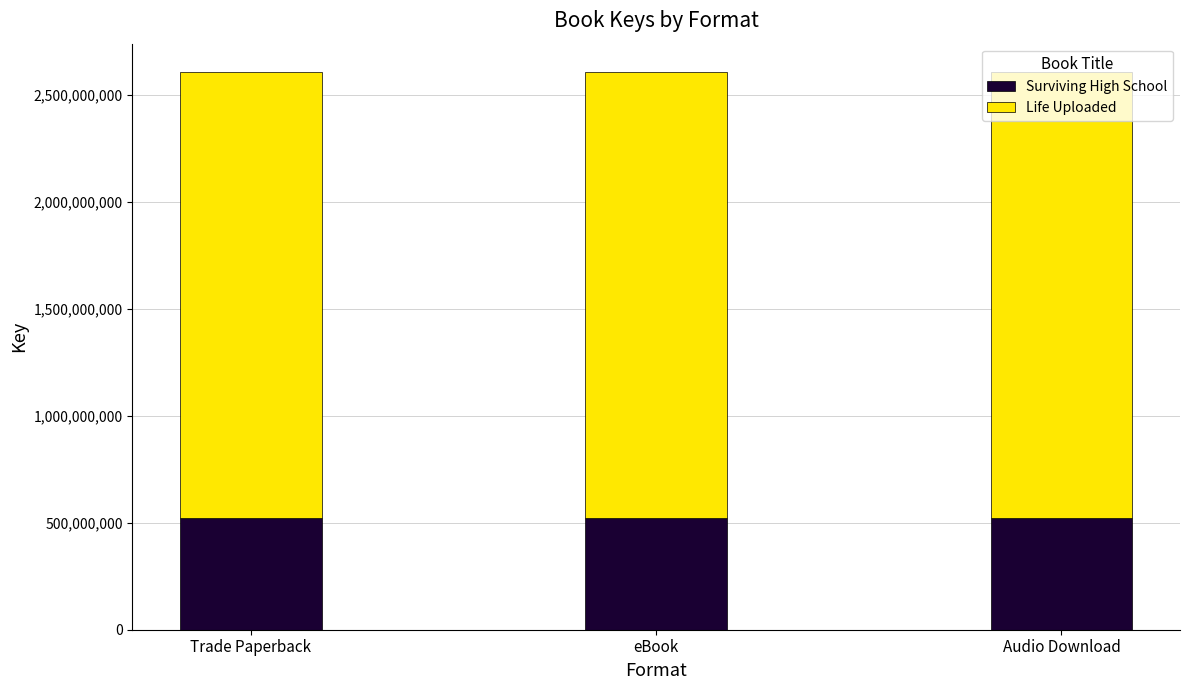

Read the Surviving High School value at Trade Paperback.

522048966